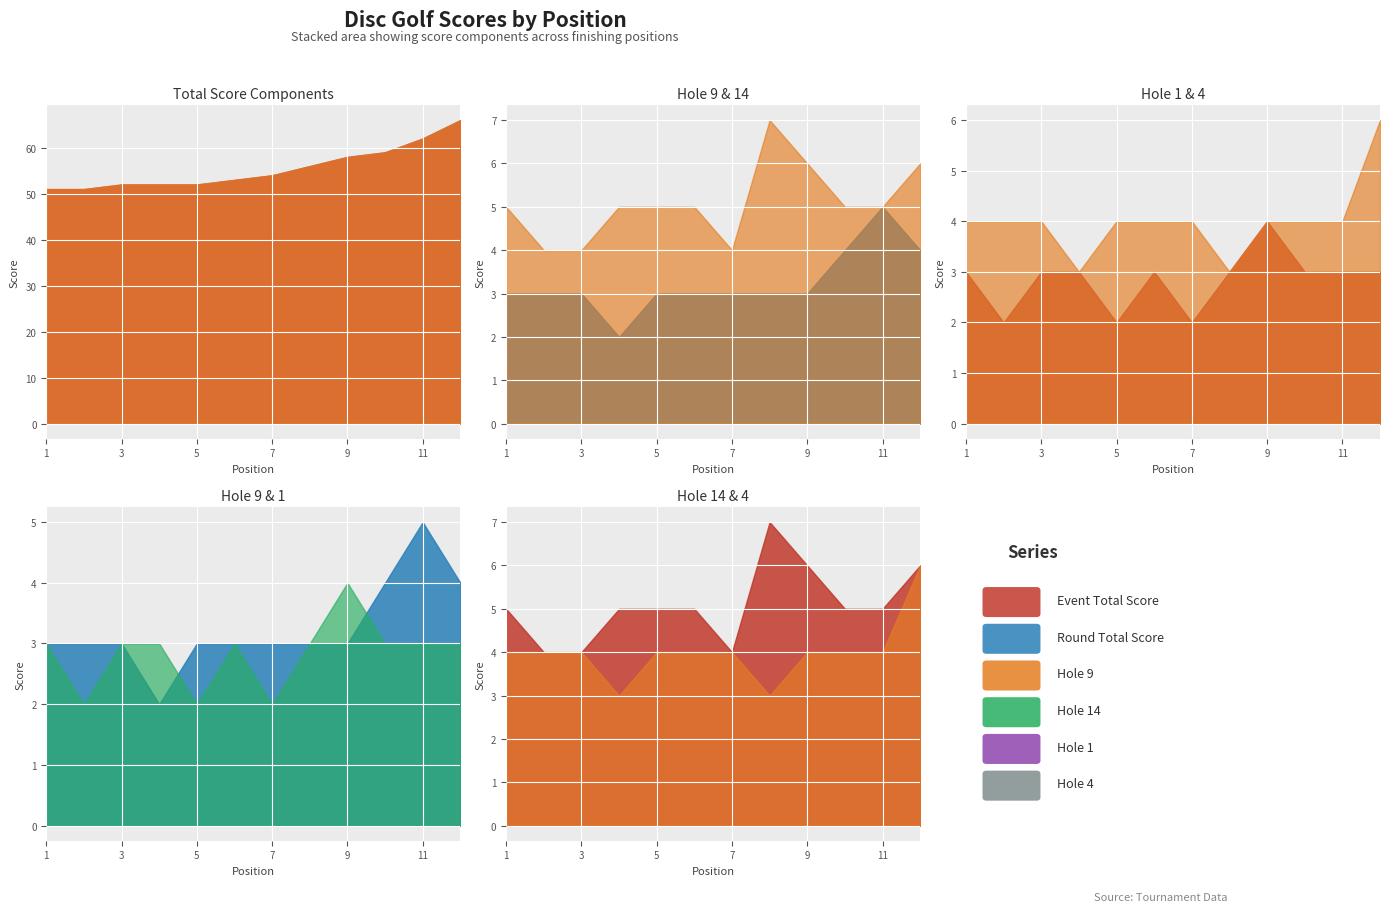

Count the number of data series in this chart.

6